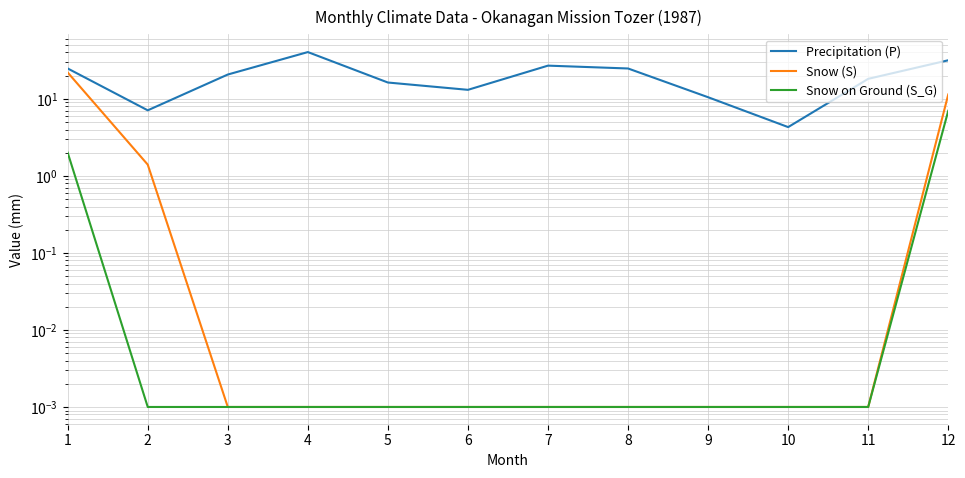

Reading left to right, transcribe all the data shown in this chart.

Precipitation (P): 1=24.8	2=7.1	3=20.7	4=40.5	5=16.3	6=13.1	7=27.0	8=24.8	9=10.5	10=4.3	11=18.2	12=31.7
Snow (S): 1=22.0	2=1.4	3=0.0	4=0.0	5=0.0	6=0.0	7=0.0	8=0.0	9=0.0	10=0.0	11=0.0	12=11.4
Snow on Ground (S_G): 1=2.0	2=0.0	3=0.0	4=0.0	5=0.0	6=0.0	7=0.0	8=0.0	9=0.0	10=0.0	11=0.0	12=7.0